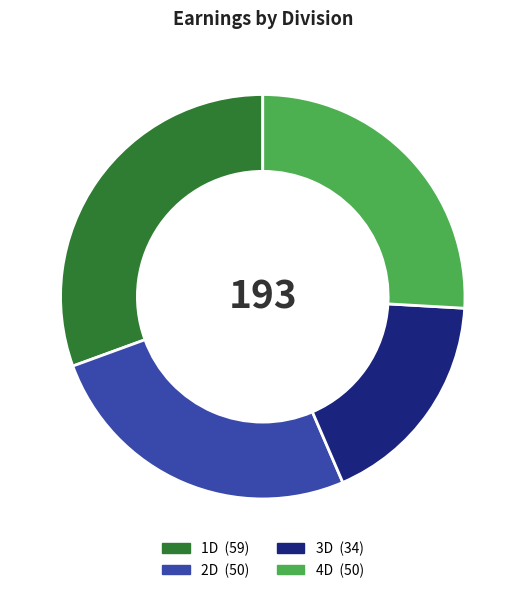

Between 1D and 2D, which is larger?

1D